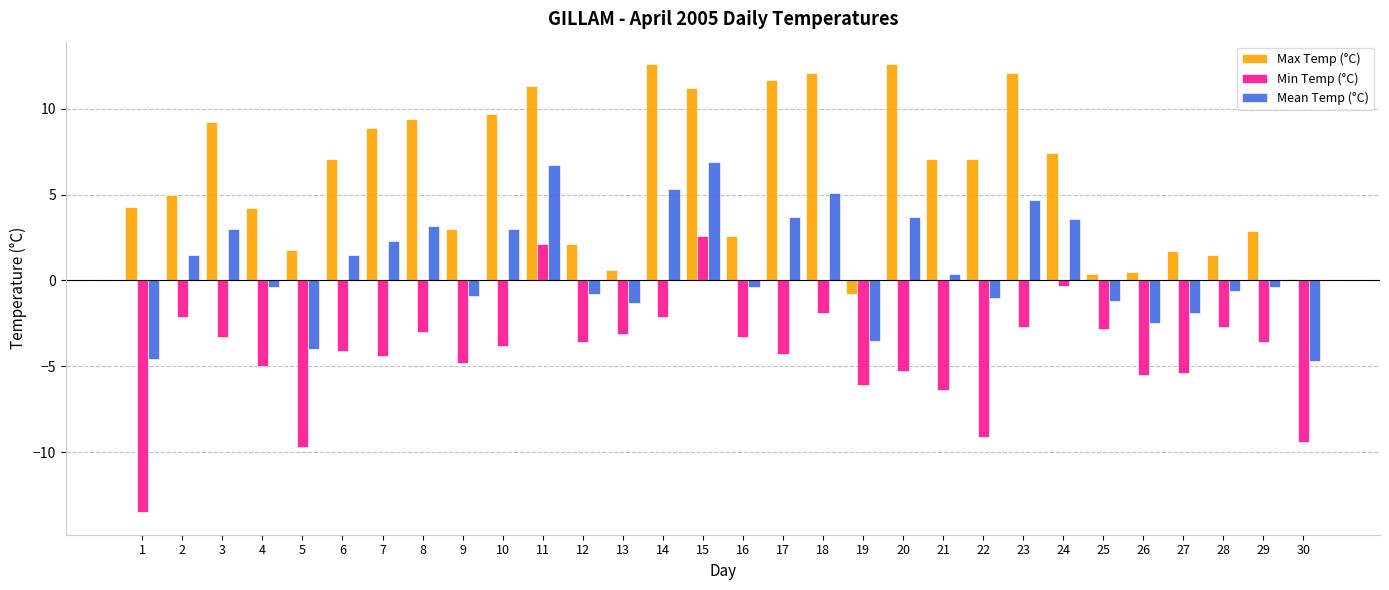

What is the difference between the highest and lowest values at 27?

7.1